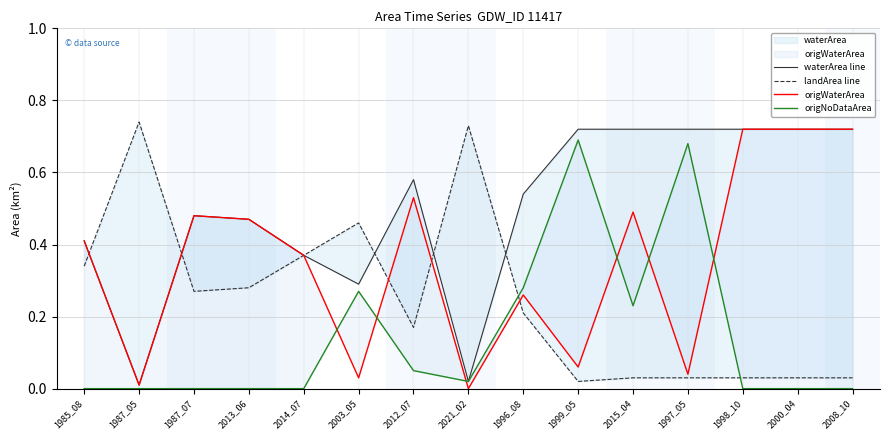

What is the greatest value displayed?

0.7